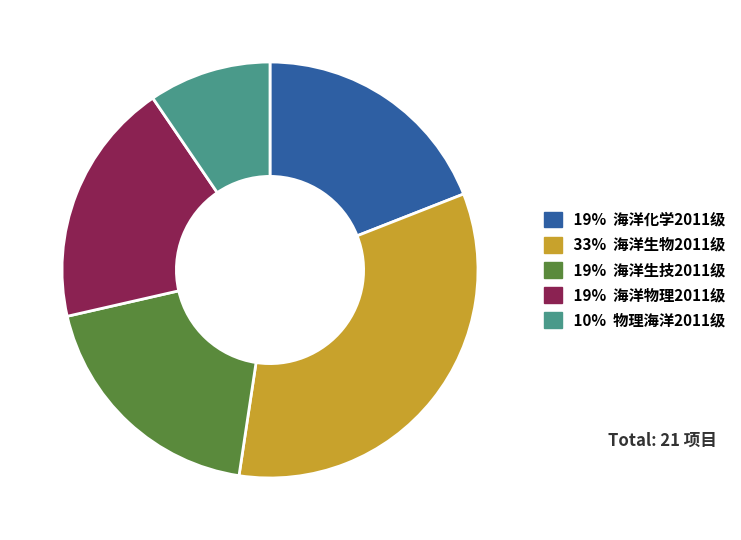

Is there a majority slice in this chart?

No